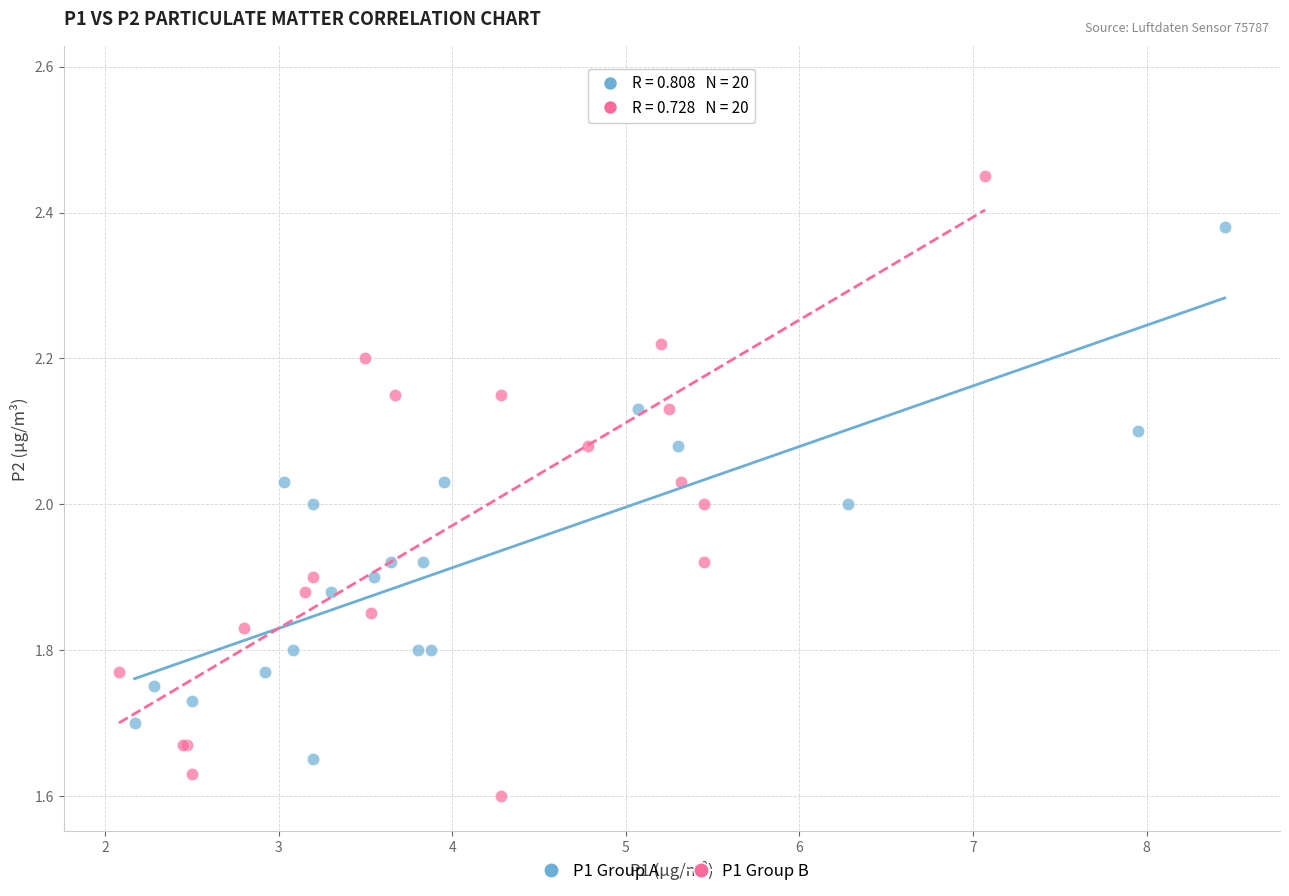

Which series has the largest Y range (max minus min)?

P1 Group B